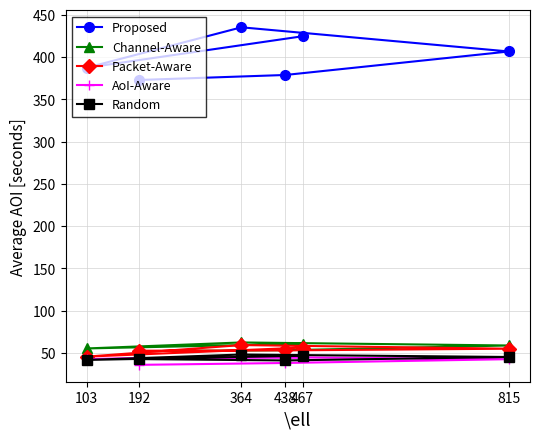

What is the approximate value of AoI-Aware at 467?

44.8